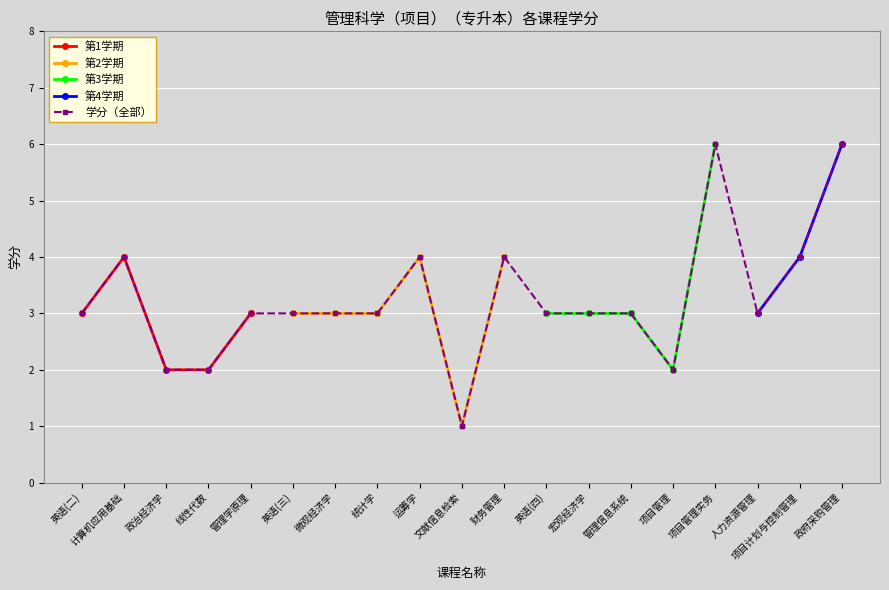

What is the maximum value shown in the chart?

6